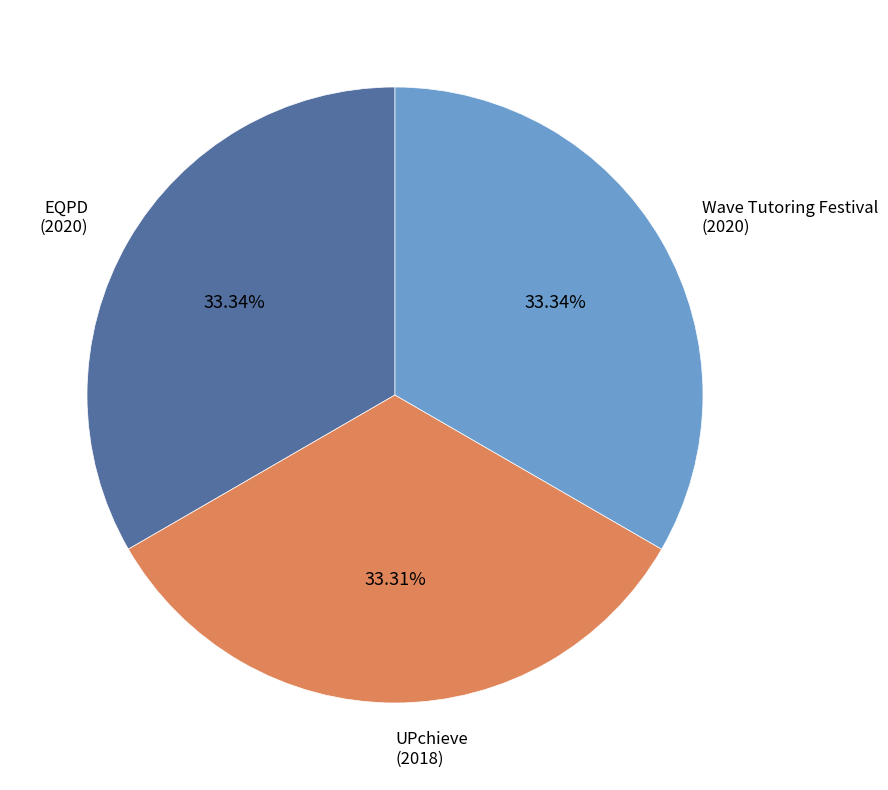

Is there any slice that represents more than half of the pie?

No